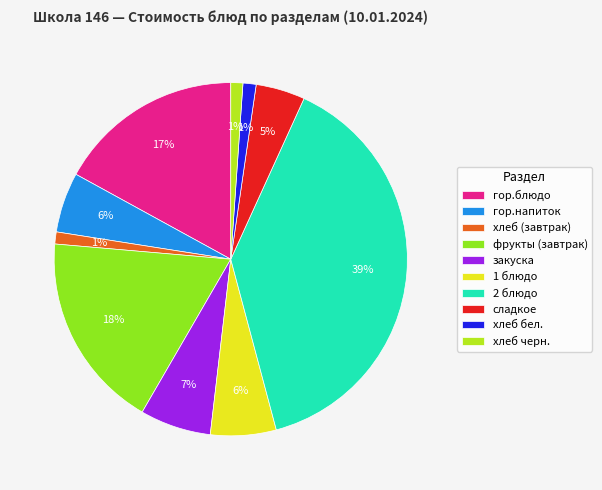

Count the number of slices in the pie.

10